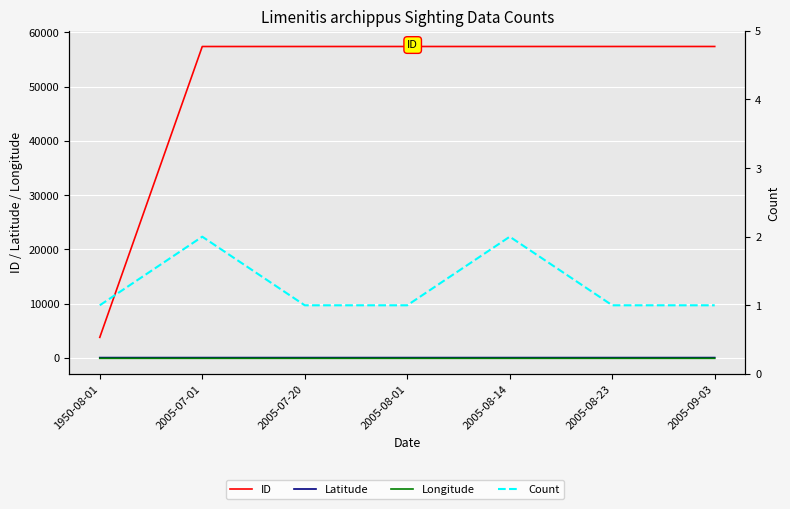

True or false: ID has a value of 57387.0 at 2005-09-03.

True